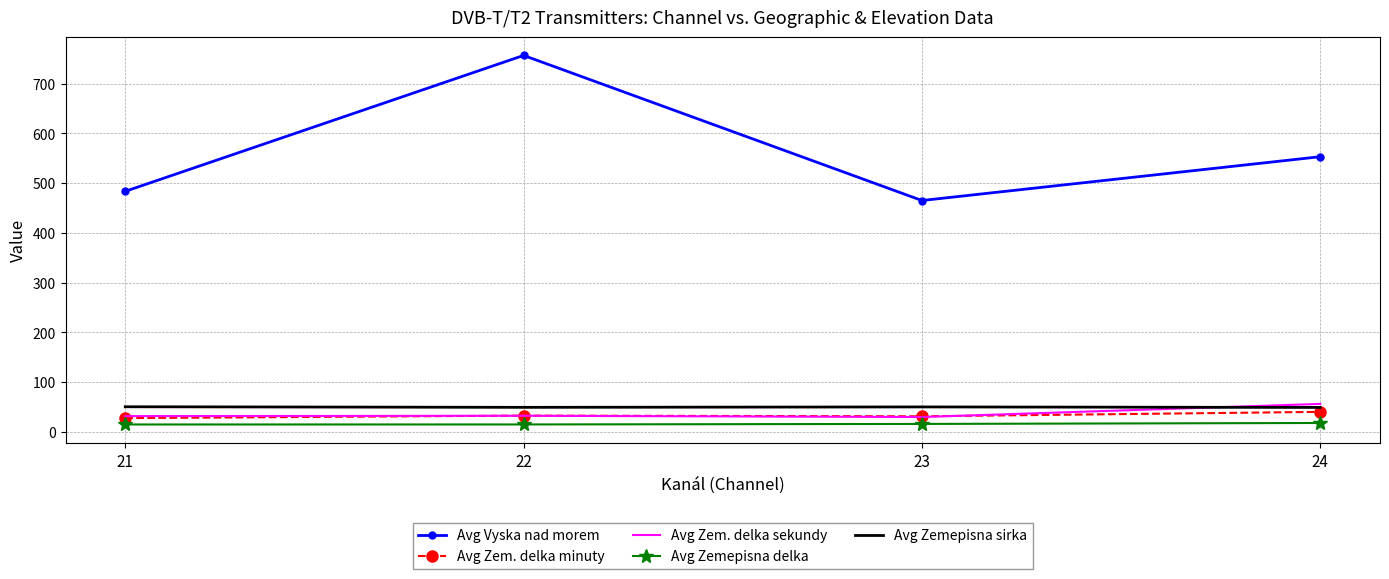

True or false: Avg Zem. delka minuty and Avg Zemepisna delka cross at least once.

False